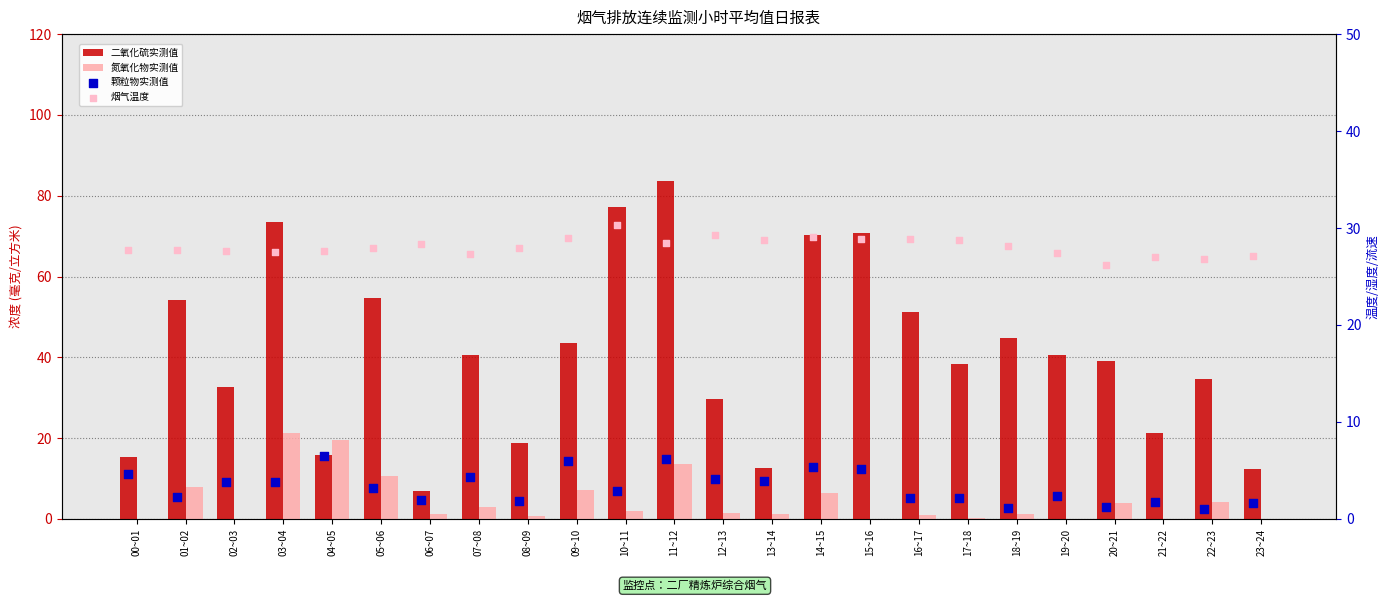

Which series reaches the maximum Y coordinate?

二氧化硫实测值